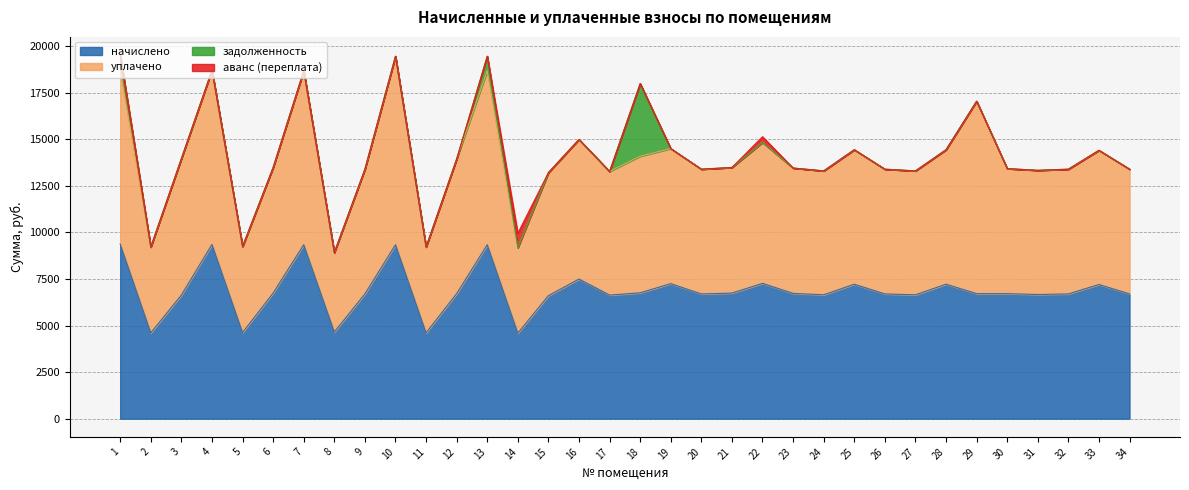

What is the maximum value for задолженность?

3898.4